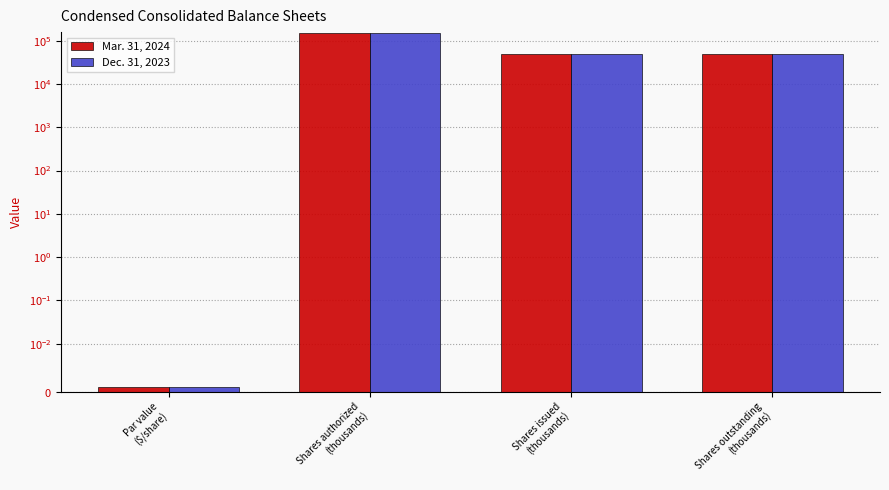

Which series has the widest spread of values?

Mar. 31, 2024